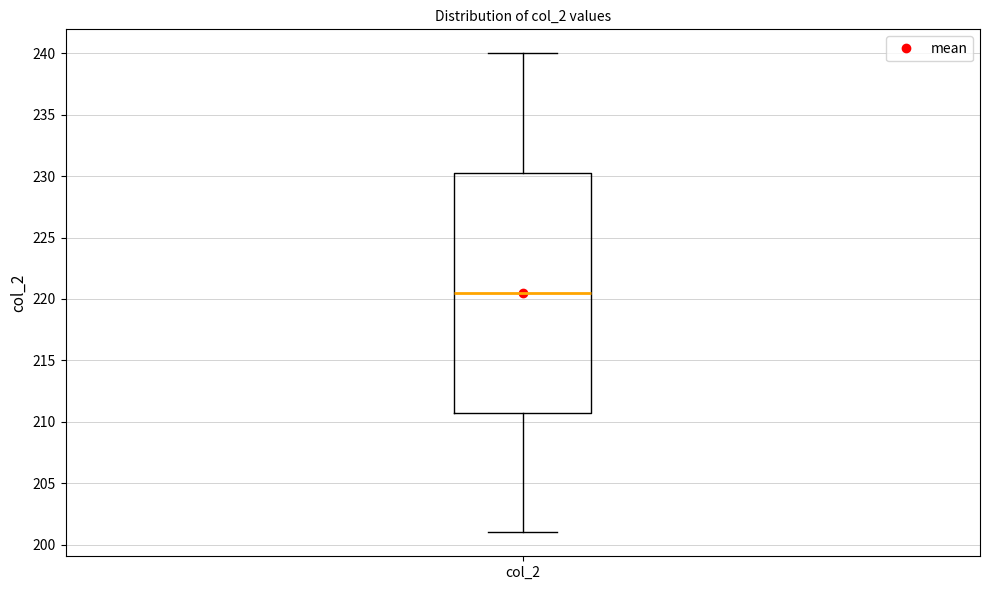

Where is the lower edge of the box for col_2 on the y-axis? The values are not printed on the chart, so give them approximately, as read against the axis.

211.0